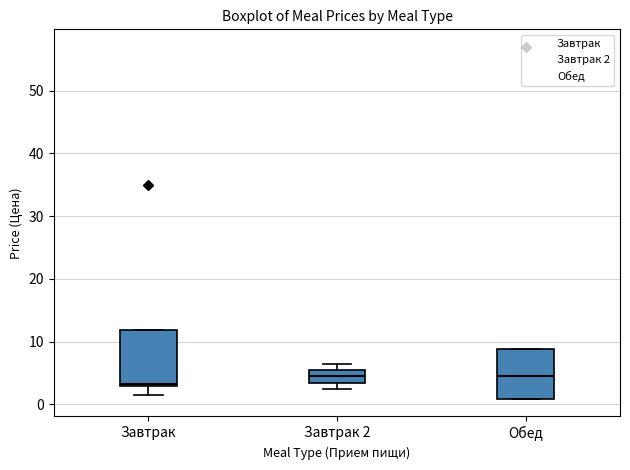

Where is the upper edge of the box for Завтрак on the y-axis? The values are not printed on the chart, so give them approximately, as read against the axis.

12